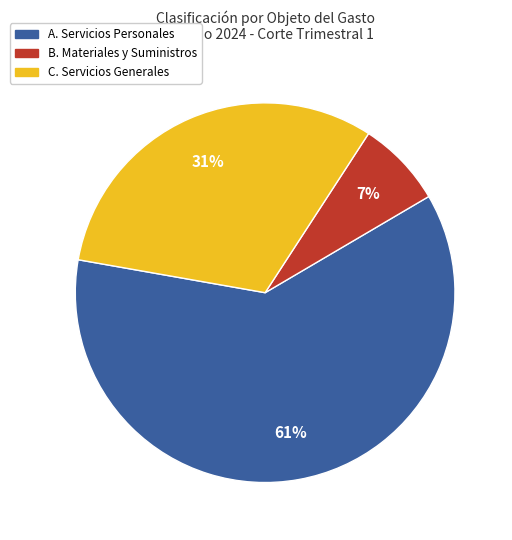

To the nearest percent, what is the average slice percentage?

33%